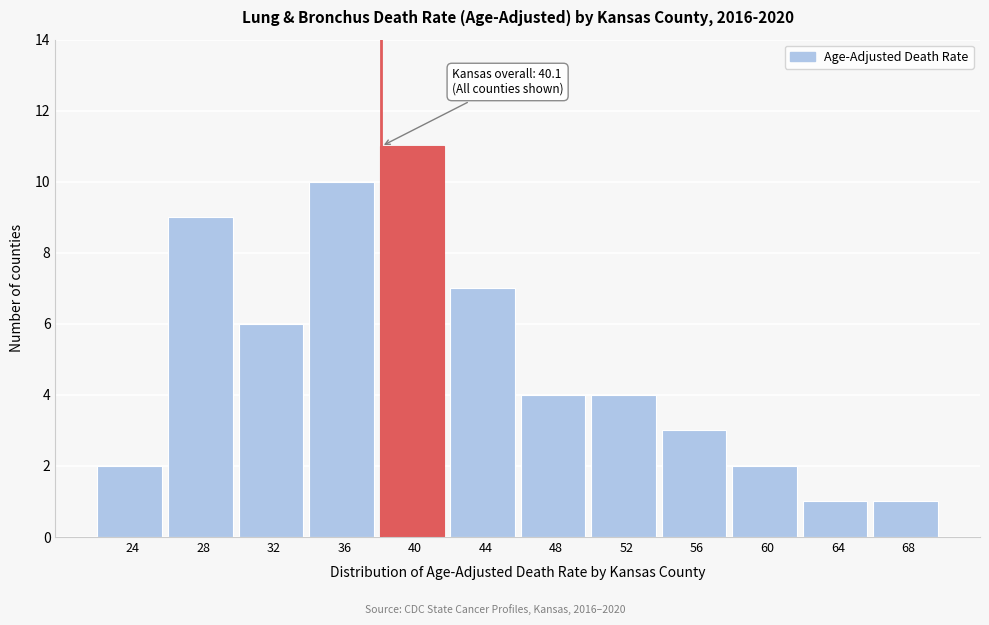

Reading left to right, extract all data points from this chart.

2	9	6	10	11	7	4	4	3	2	1	1